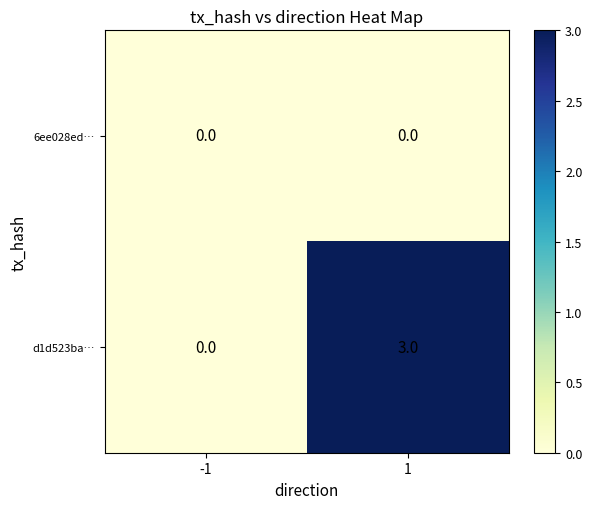

What is the maximum value for d1d523ba…?

3